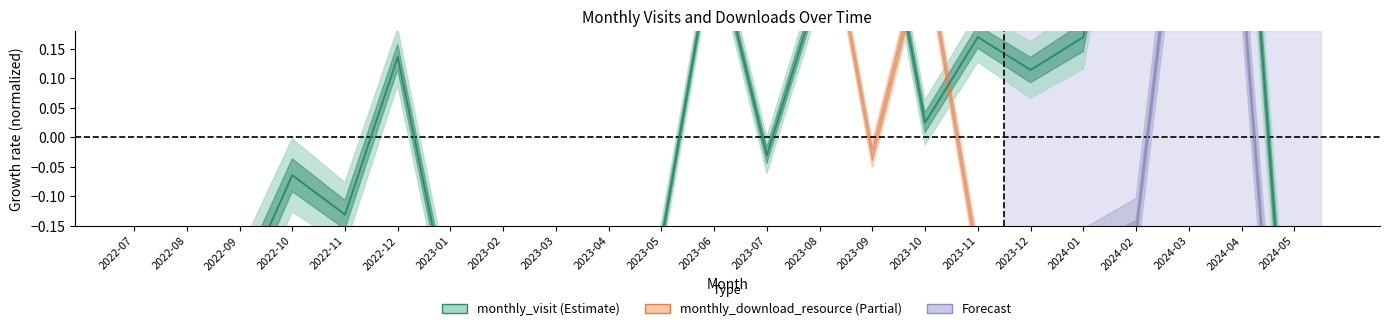

Which category has the lowest value across all series?

2022-07